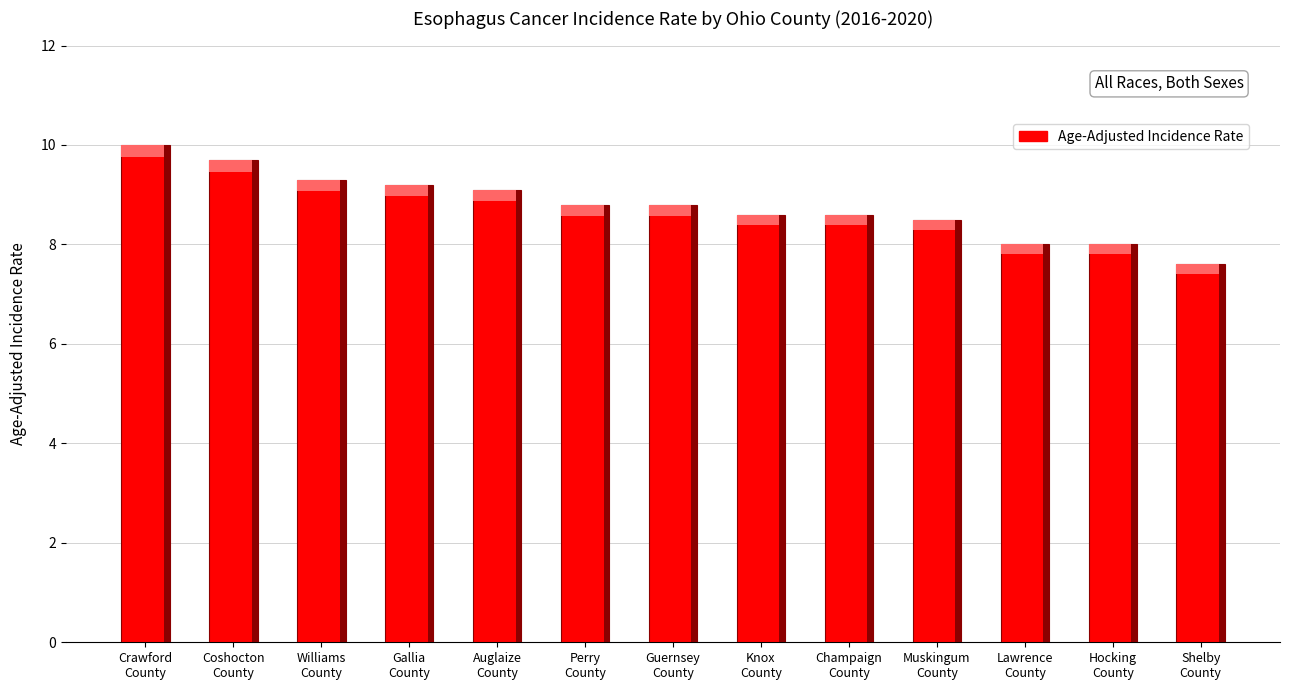

How many bars are there in total?

13